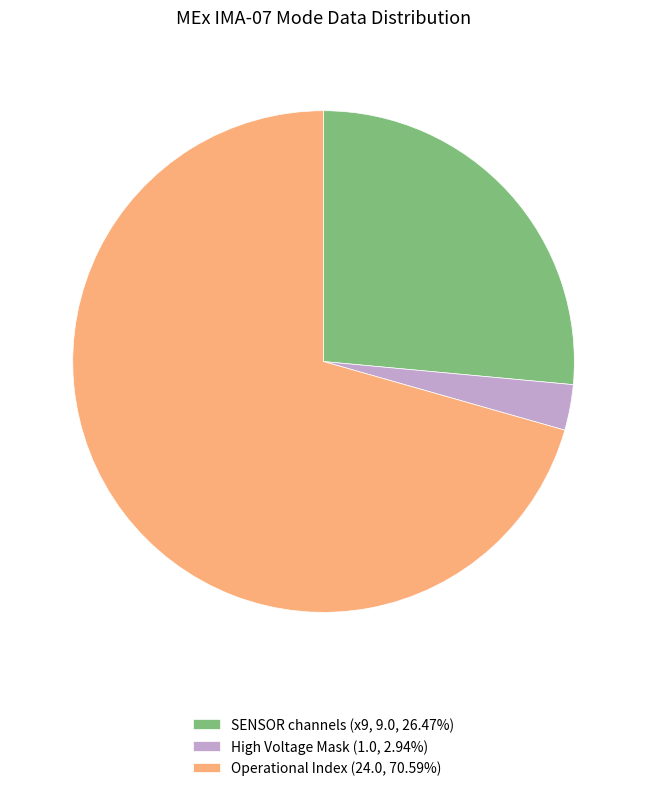

Approximately how many times larger is the value at Operational Index (24.0, 70.59%) compared to SENSOR channels (x9, 9.0, 26.47%)?

2.7